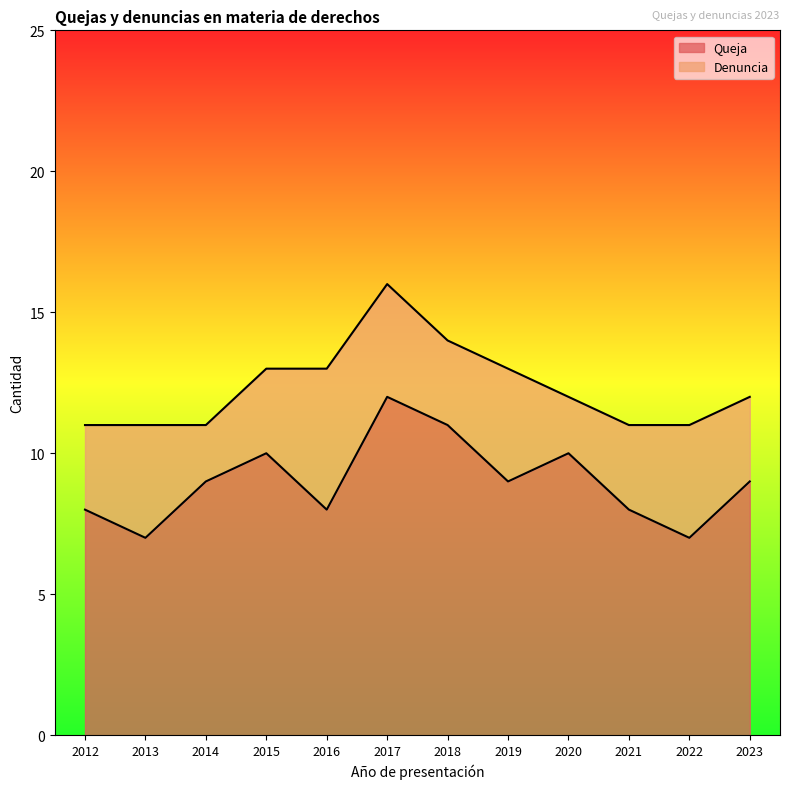

At which category is the sum across all series the highest?

2017